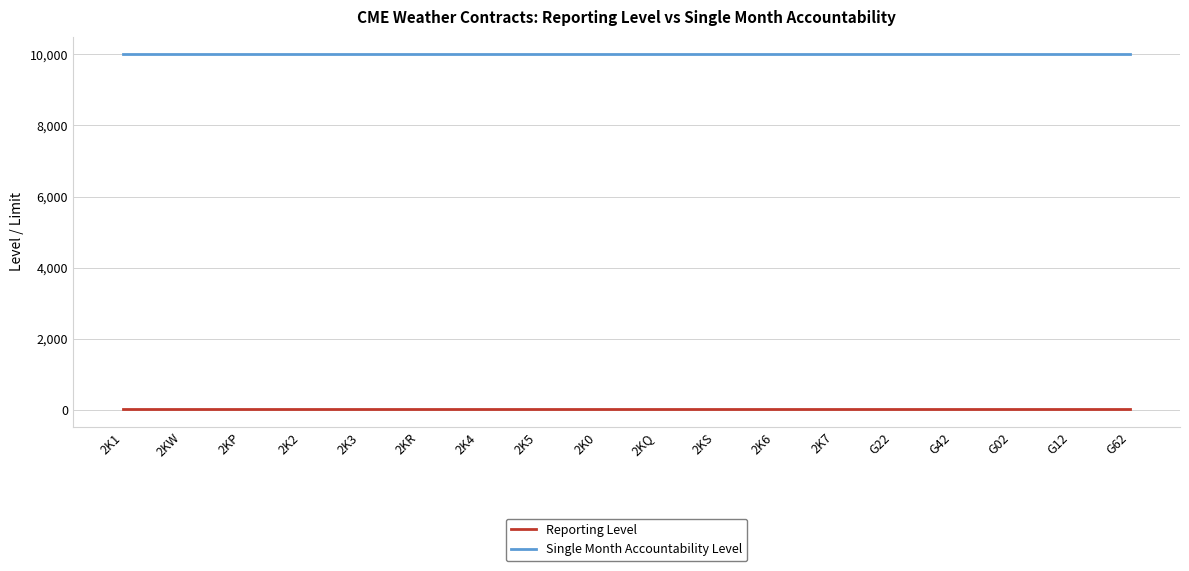

What are all the series names shown in the legend?

Reporting Level, Single Month Accountability Level